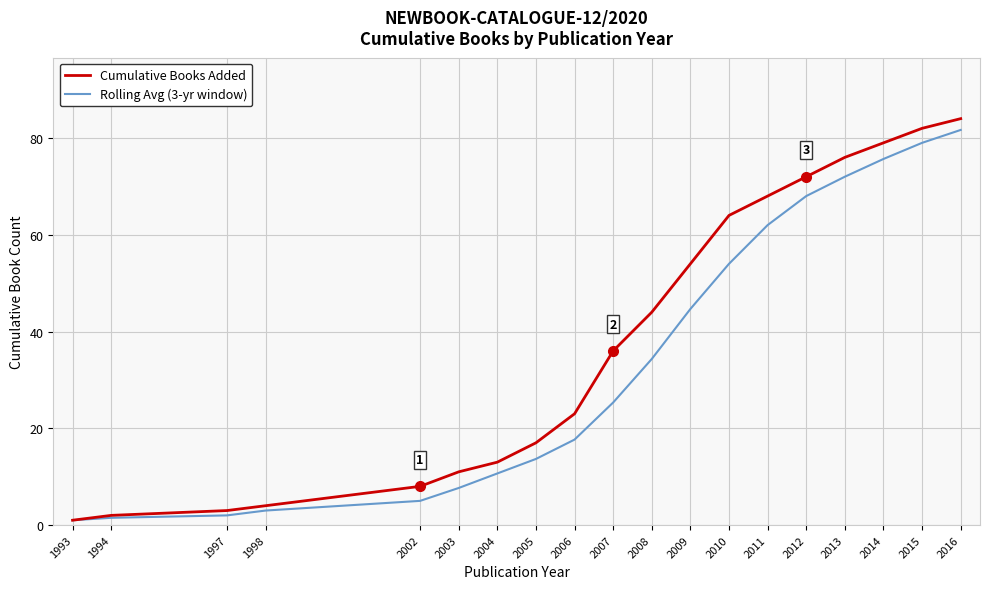

What is the total value across all series at 2014?

154.7